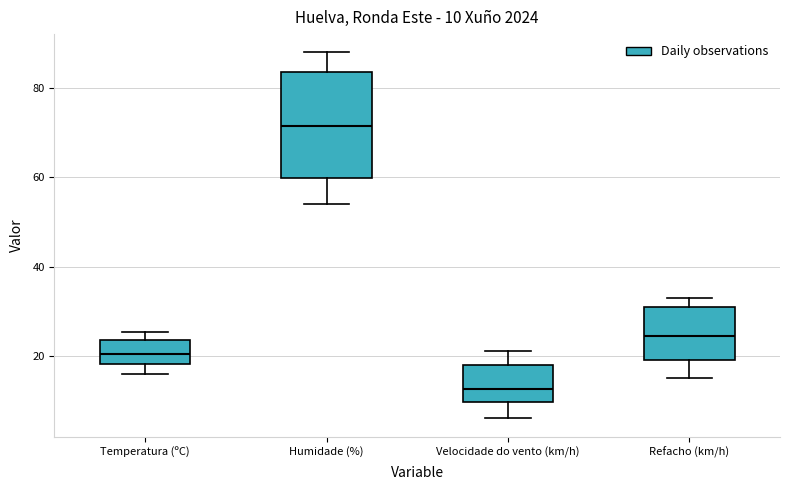

Which box's median line is the lowest?

Velocidade do vento (km/h)